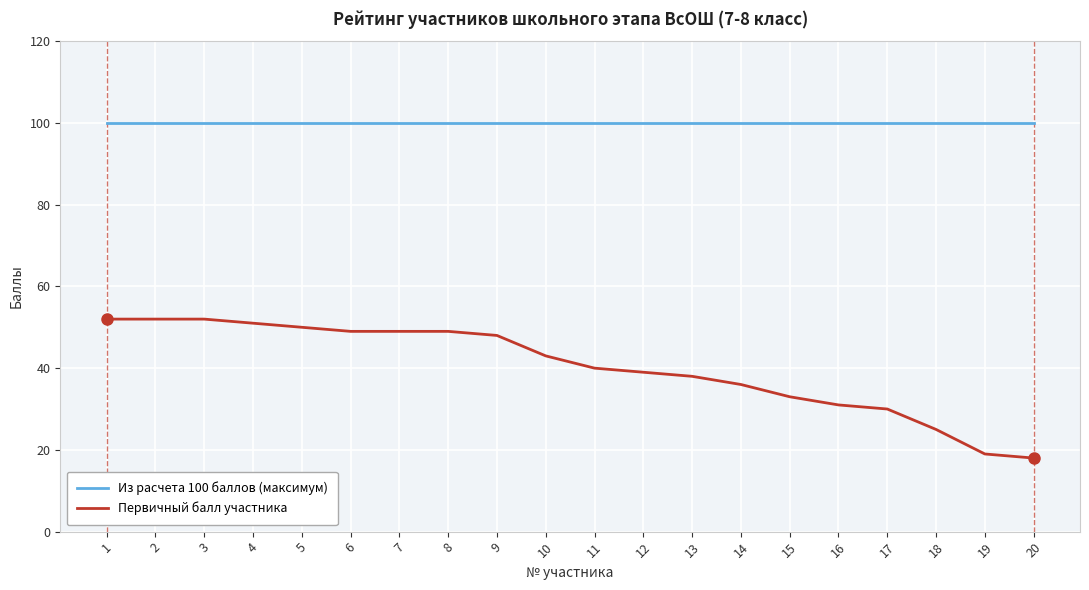

Does the chart have visible grid lines?

Yes